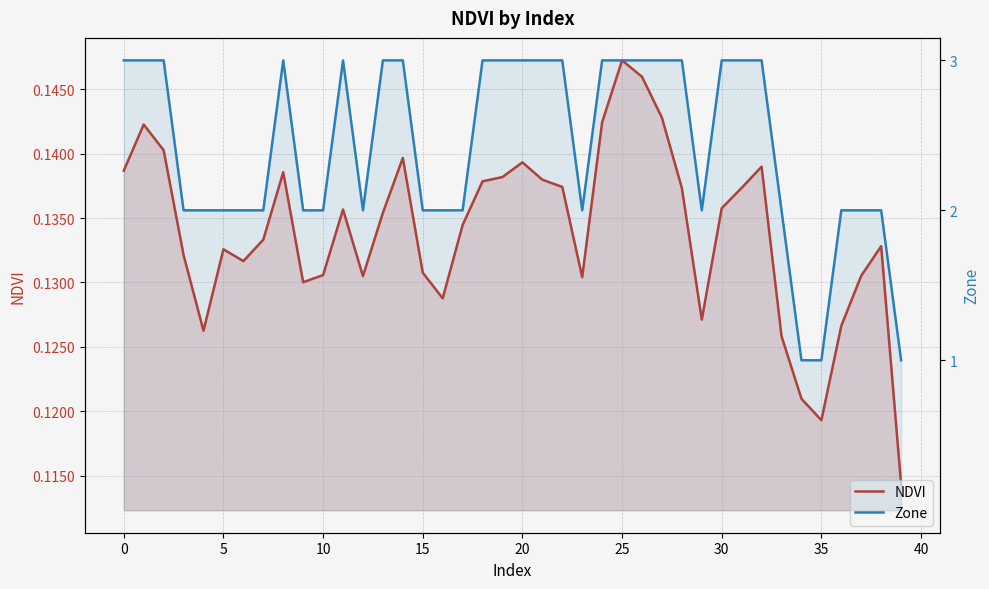

At 33, list the series in order from smallest to largest.

NDVI, Zone